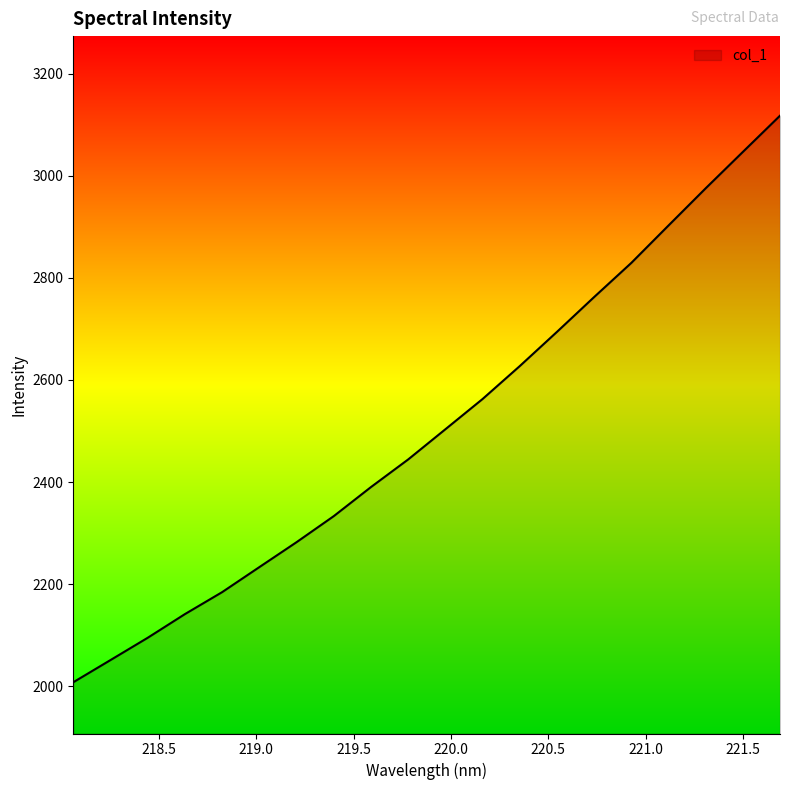

What is the difference between the maximum and minimum values?

1110.0